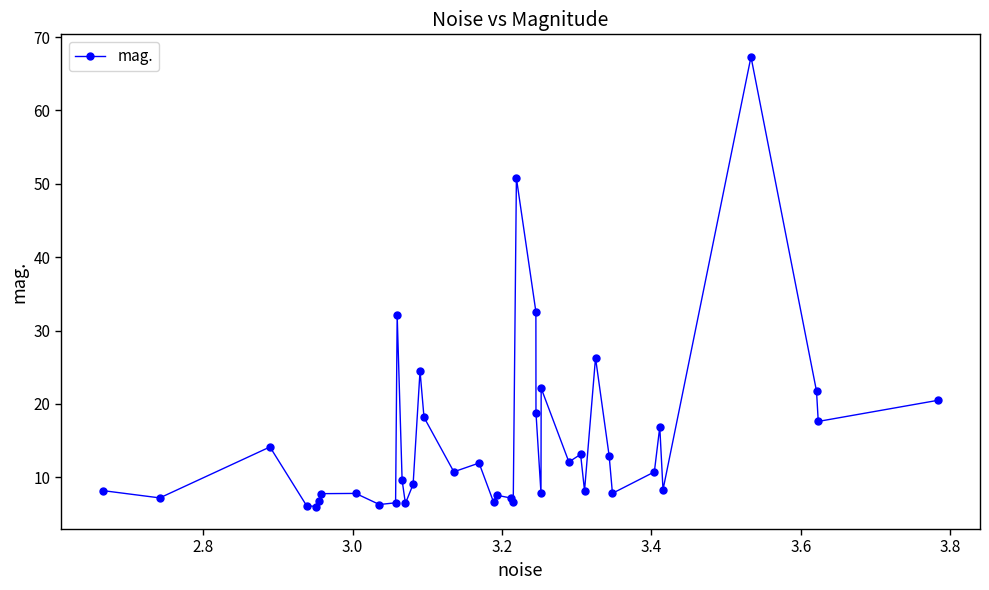

What is the smallest value displayed?

6.0